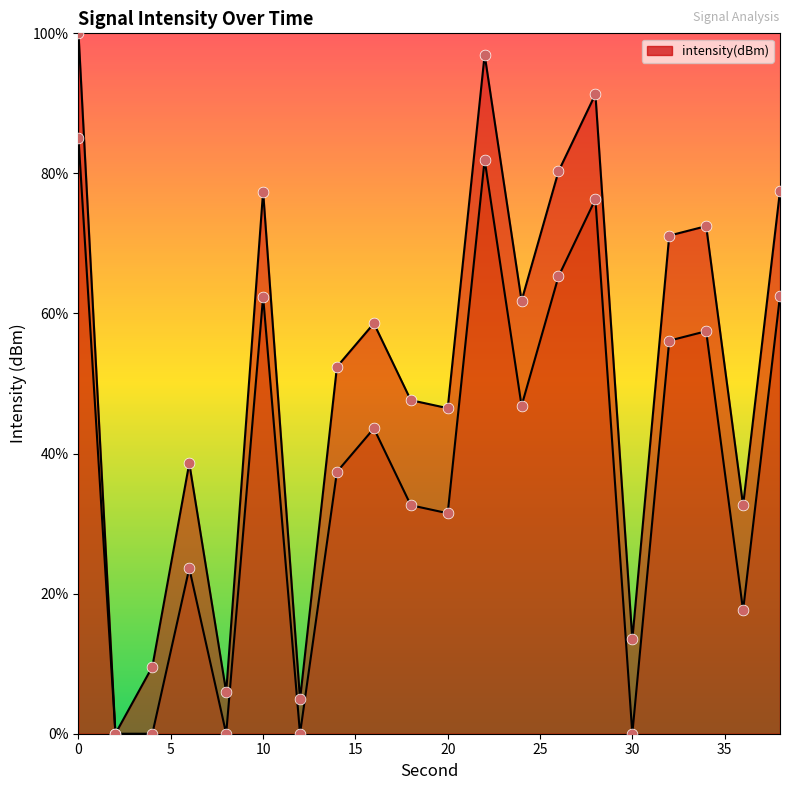

What is the ratio of the value at 24 to the value at 14?

1.2